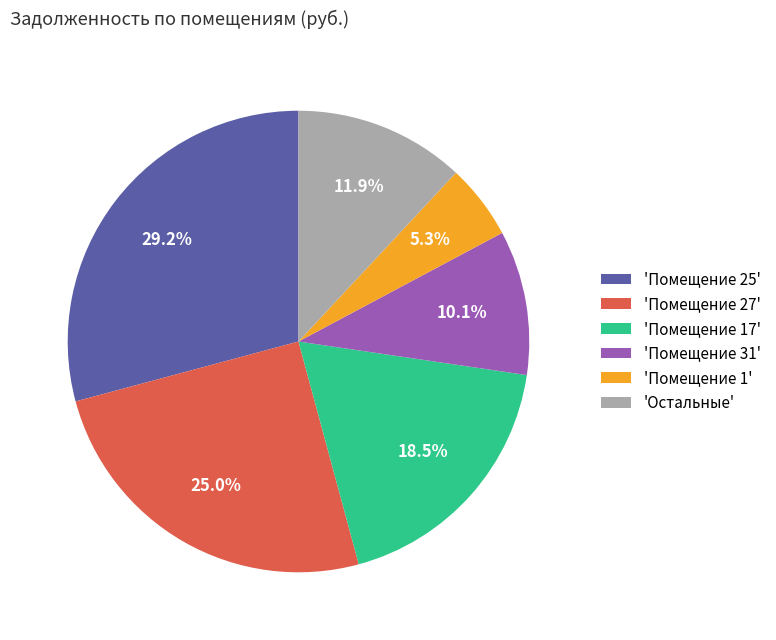

What percentage do 'Помещение 31' and 'Помещение 1' together represent?

15.4%